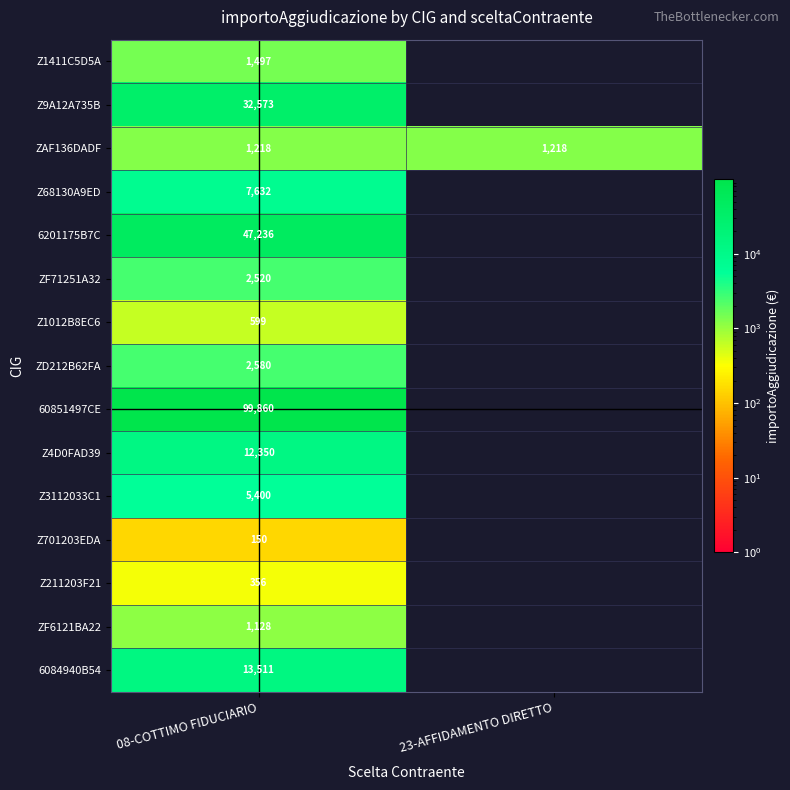

At how many categories does at least one series exceed 54796?

1